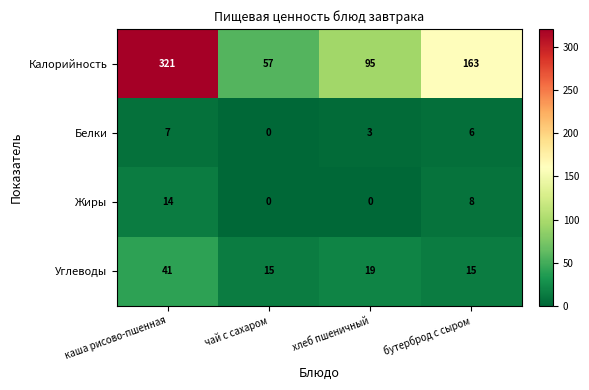

Read the Углеводы value at чай с сахаром.

15